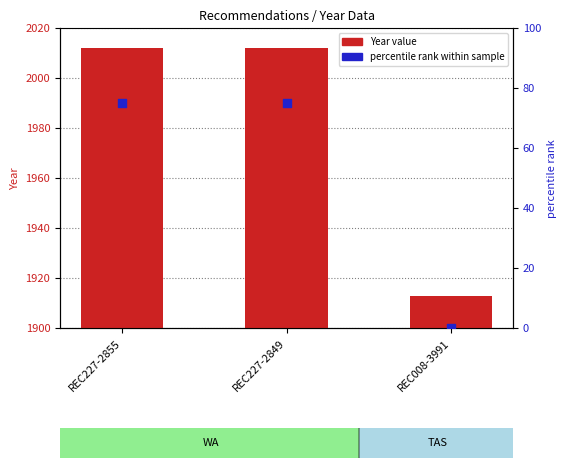

Which series has the largest total across all categories?

Year value